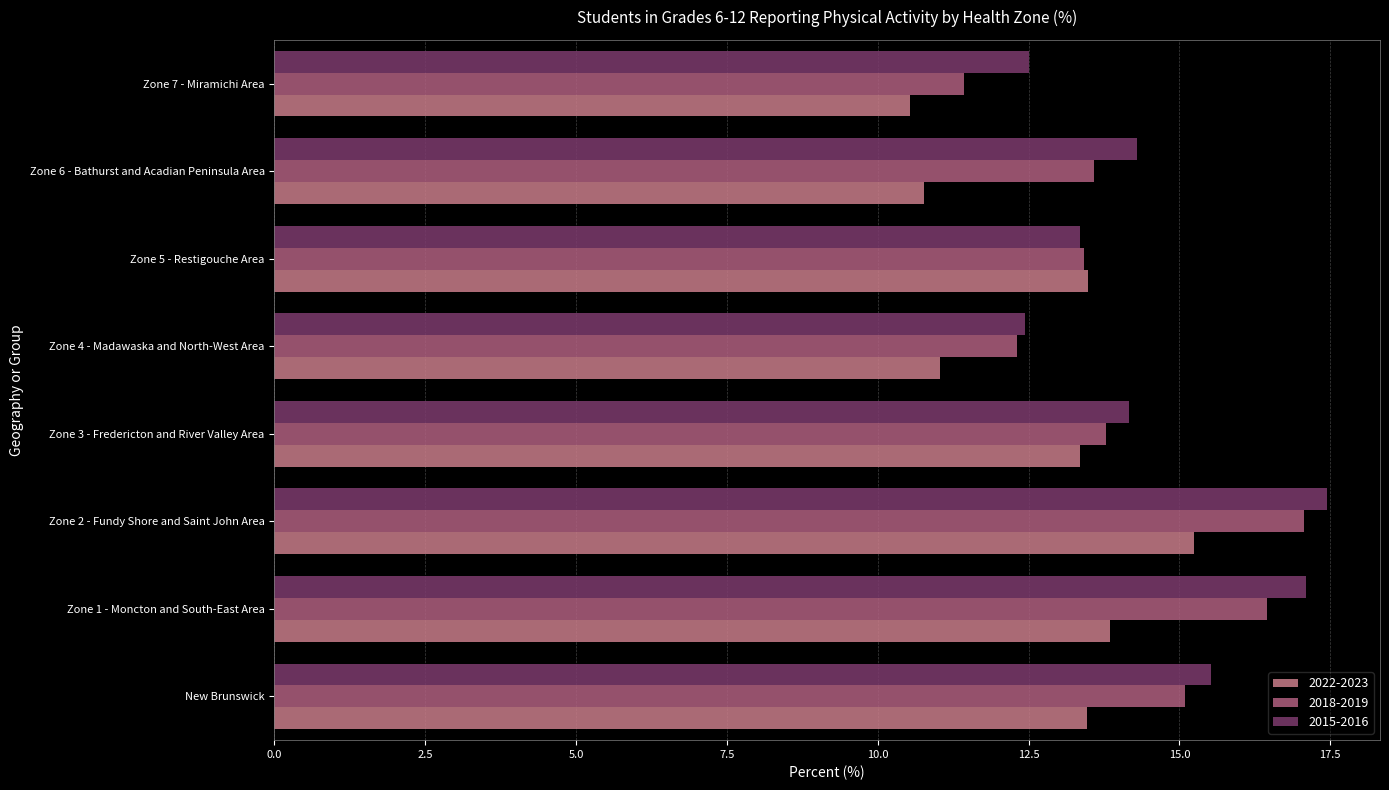

What is the average value of the 2022-2023 series?

12.7